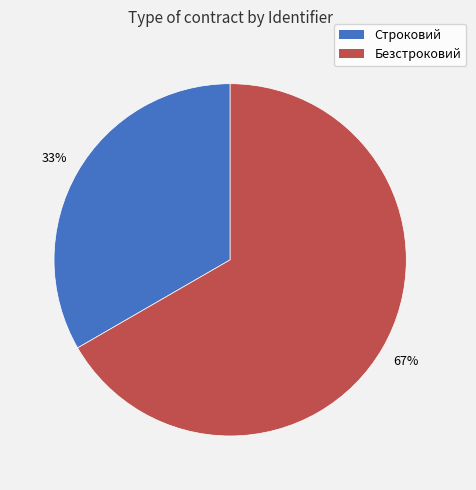

To the nearest percent, what is the combined percentage of Строковий and Безстроковий?

100%